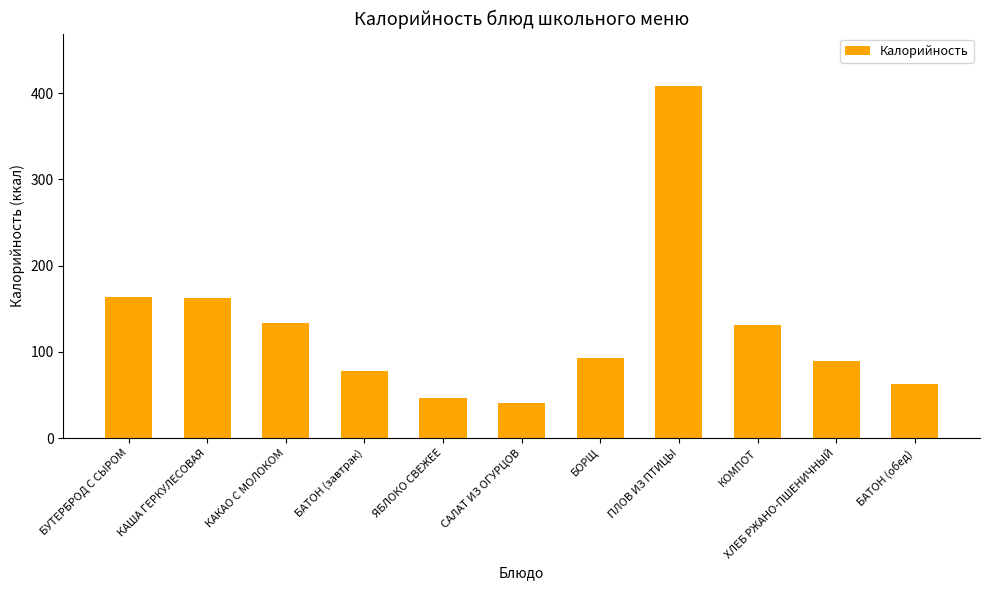

Which label corresponds to the largest value in the chart?

ПЛОВ ИЗ ПТИЦЫ